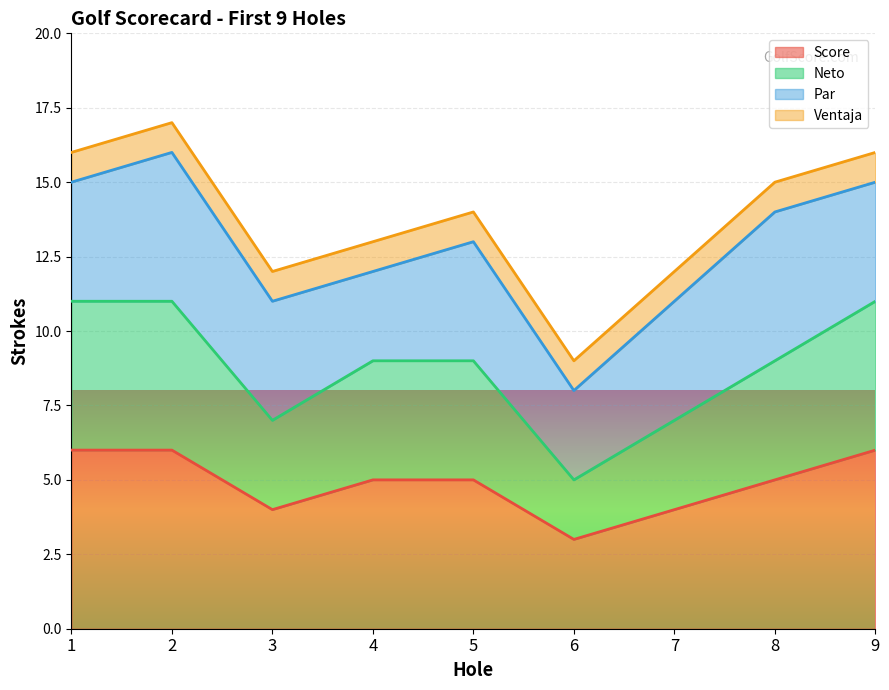

Which has a higher value, 1 or 6?

1